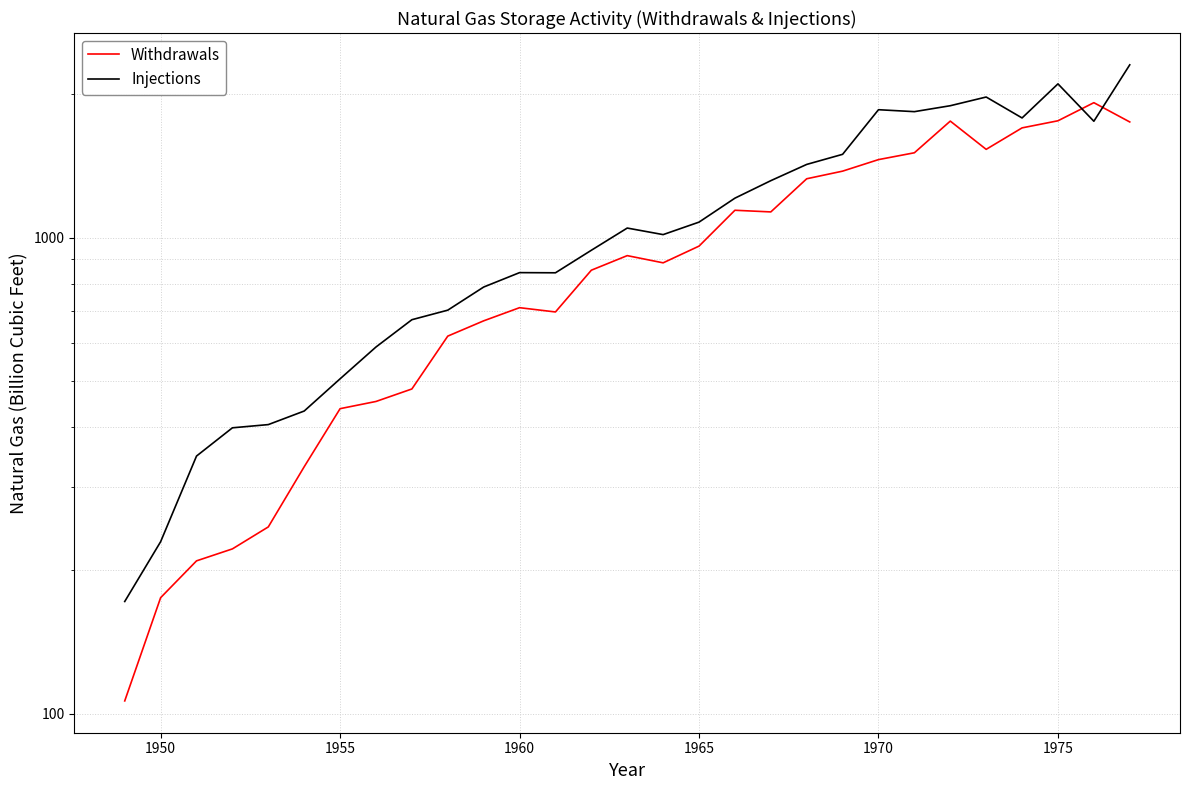

How many lines are shown in the chart?

2